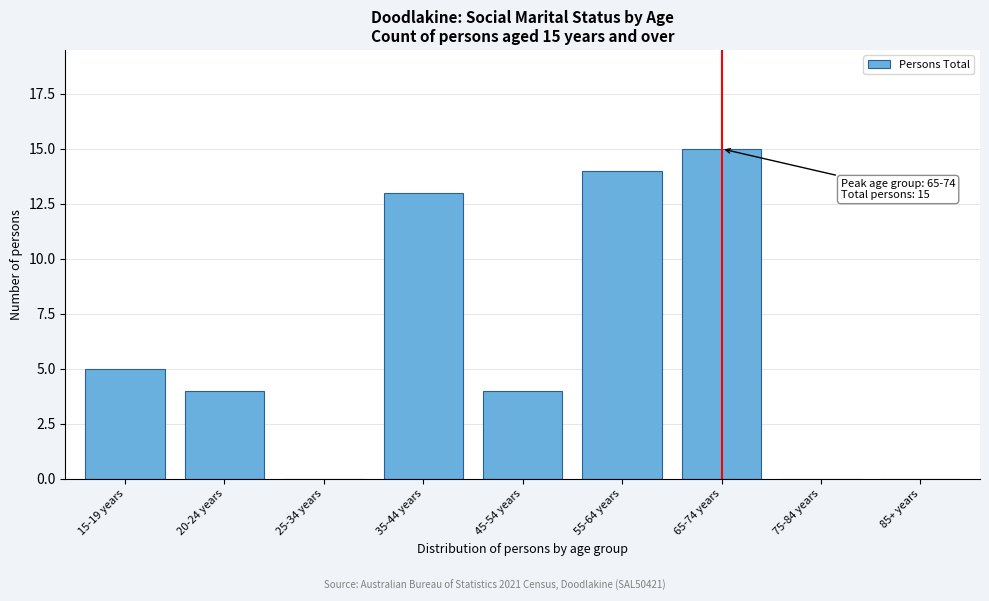

Reading left to right, list all the values displayed in this chart.

15-19 years=5	20-24 years=4	25-34 years=0	35-44 years=13	45-54 years=4	55-64 years=14	65-74 years=15	75-84 years=0	85+ years=0